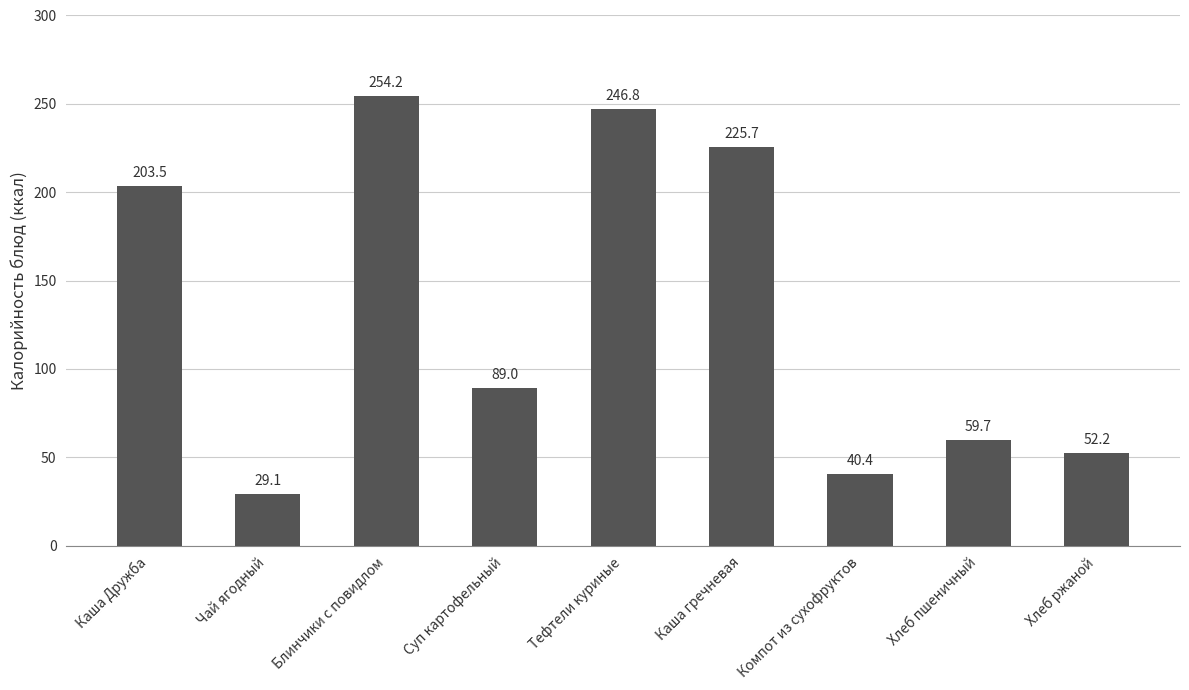

What is the greatest value displayed?

254.2